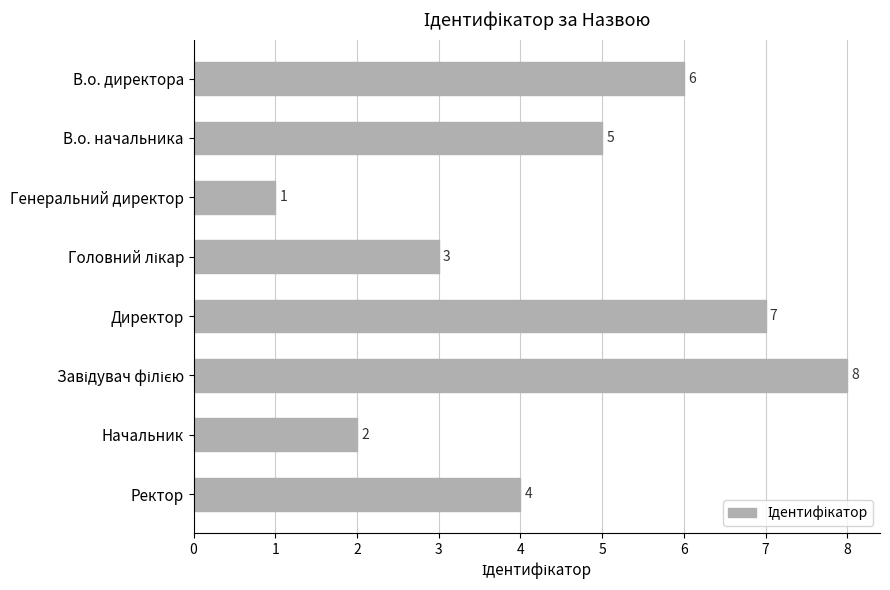

Does the chart contain stacked bars?

No